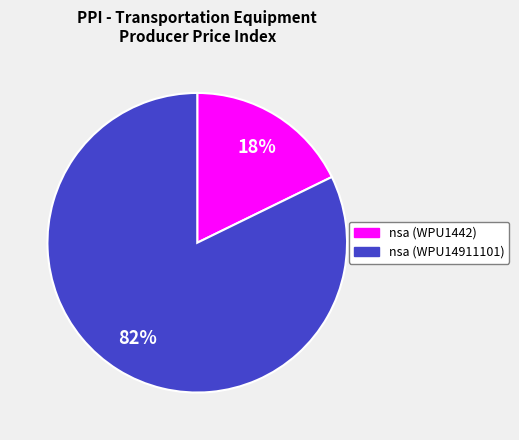

To the nearest percent, what is the average slice percentage?

50%